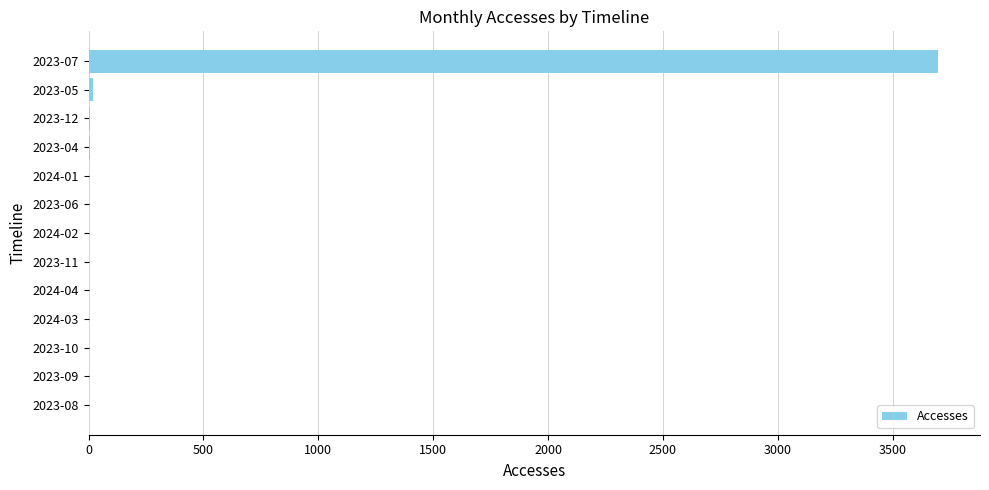

What is the maximum value shown in the chart?

3696